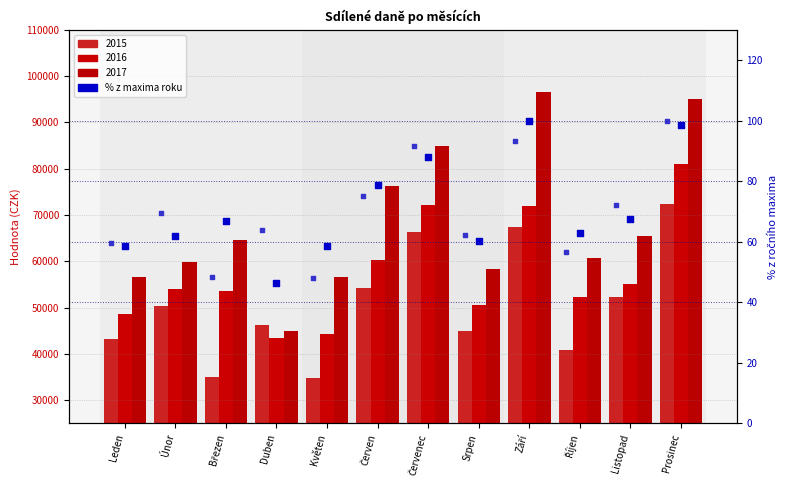

Which series has the largest total across all categories?

% 2017 (of year max)